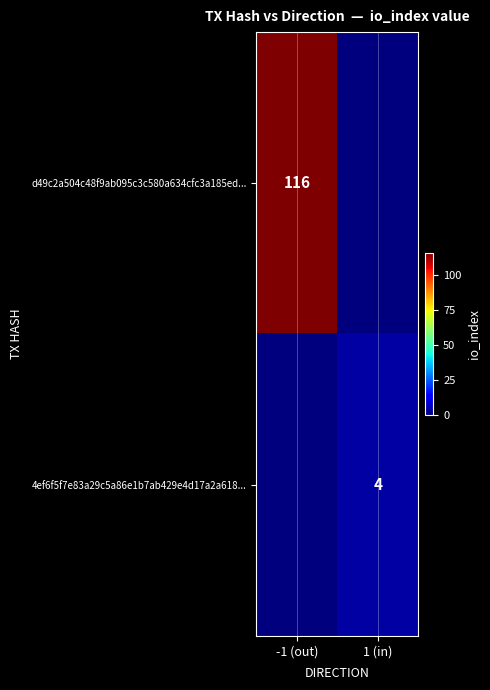

Is the value of 4ef6f5f7e83a29c5a86e1b7ab429e4d17a2a618... at 1 (in) greater than the value of d49c2a504c48f9ab095c3c580a634cfc3a185ed... at -1 (out)?

No